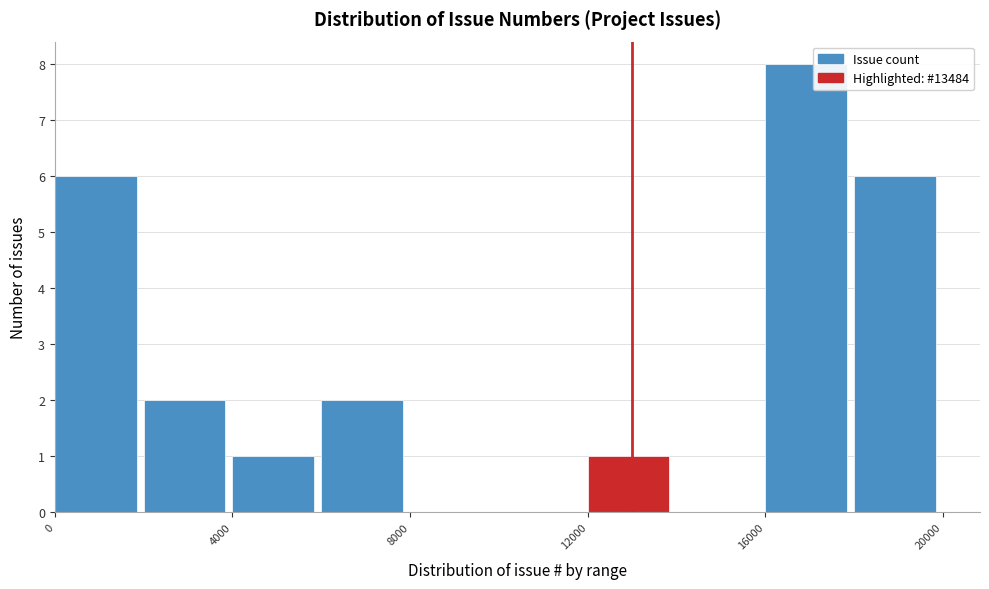

Reading left to right, transcribe this chart: for each bar, give the range it covers on the x-axis and its height. The values are not printed on the chart, so give them approximately, as read against the axis.

0 to 2000: 6
2000 to 4000: 2
4000 to 6000: 1
6000 to 8000: 2
8000 to 10000: 0
10000 to 12000: 0
12000 to 14000: 1
14000 to 16000: 0
16000 to 18000: 8
18000 to 20000: 6